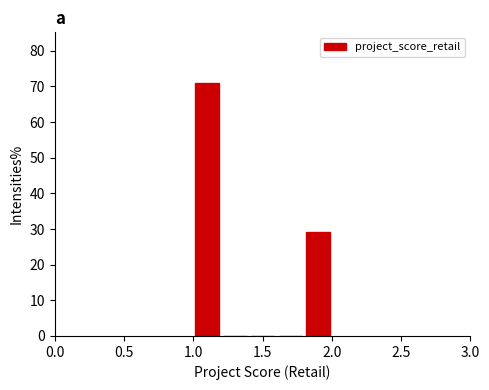

Reading left to right, transcribe this chart: for each bar, give the range it covers on the x-axis and its height. The values are not printed on the chart, so give them approximately, as read against the axis.

1.0 to 1.2: 71
1.2 to 1.4: 0
1.4 to 1.6: 0
1.6 to 1.8: 0
1.8 to 2.0: 29